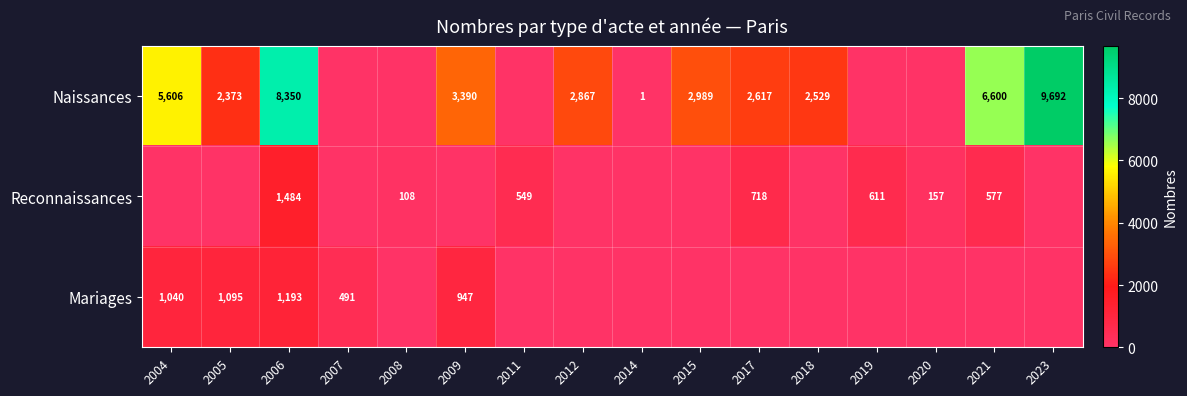

What is the sum of the Reconnaissances values at 2019 and 2021?

1188